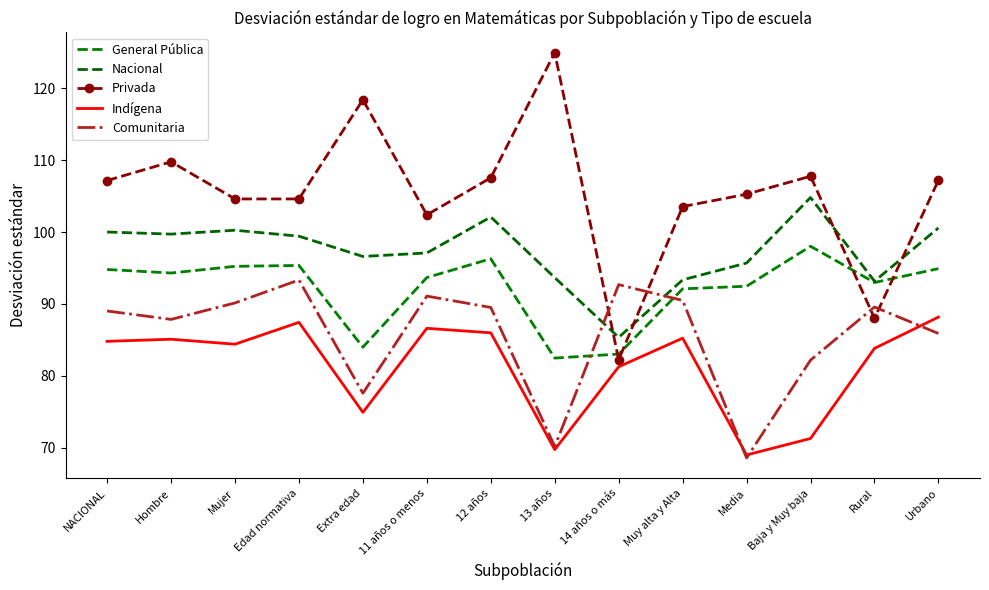

What is the value of the Indígena point at the 1st from the left?

84.8